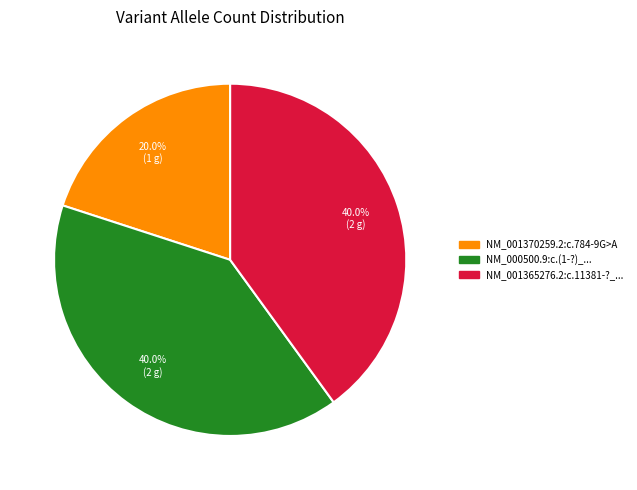

Is there a majority slice in this chart?

No